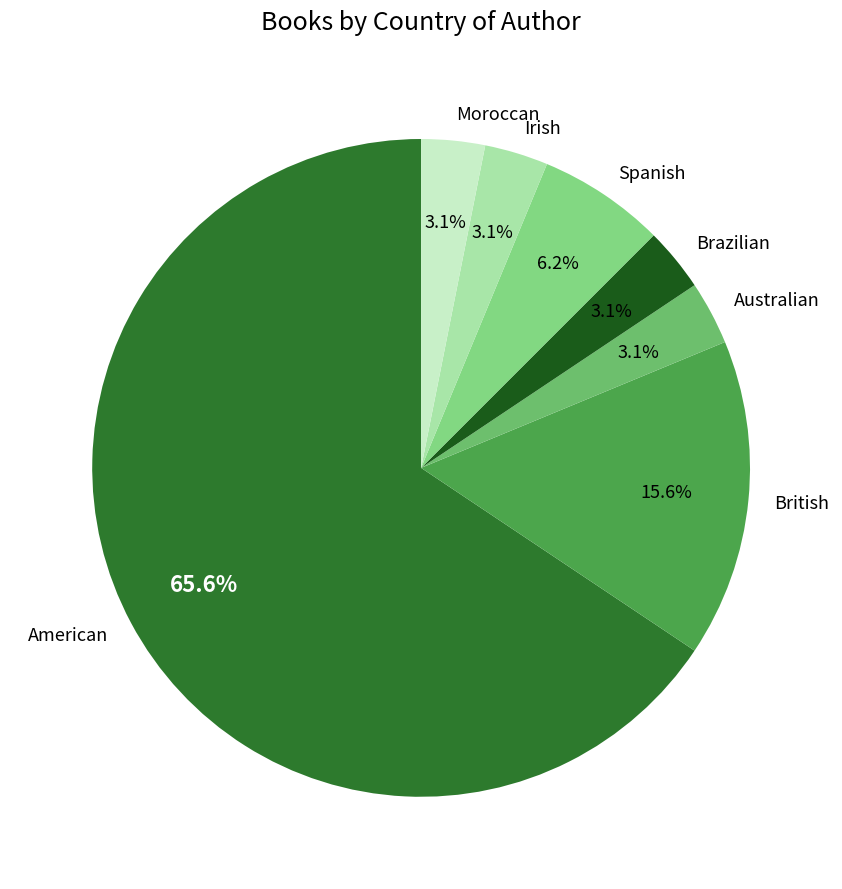

Is it true that Moroccan is 9% of the pie?

False